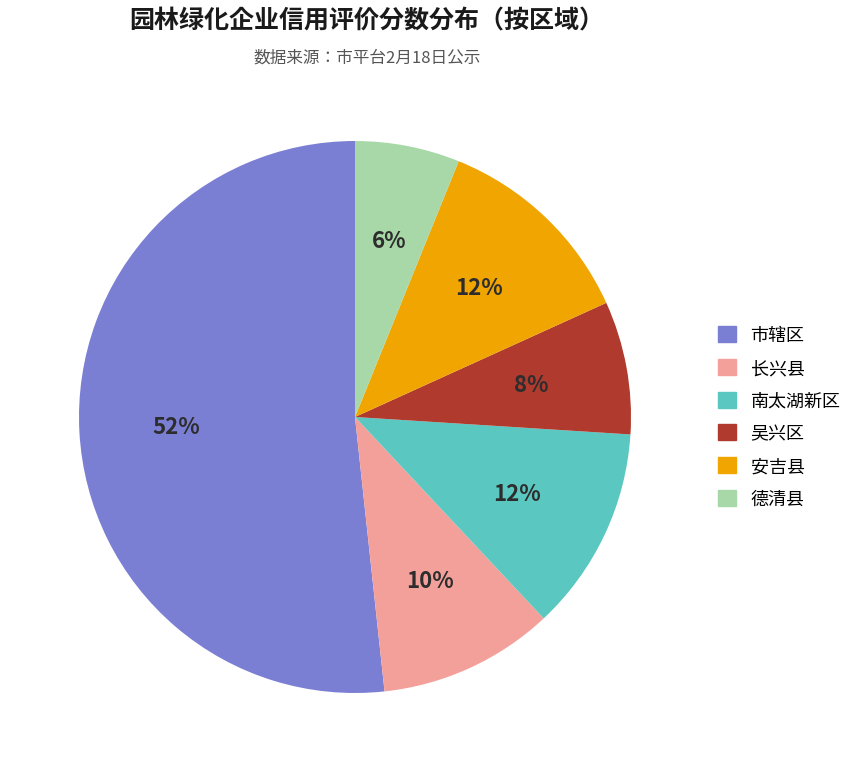

To the nearest percent, what is the combined percentage of 长兴县 and 南太湖新区?

22%